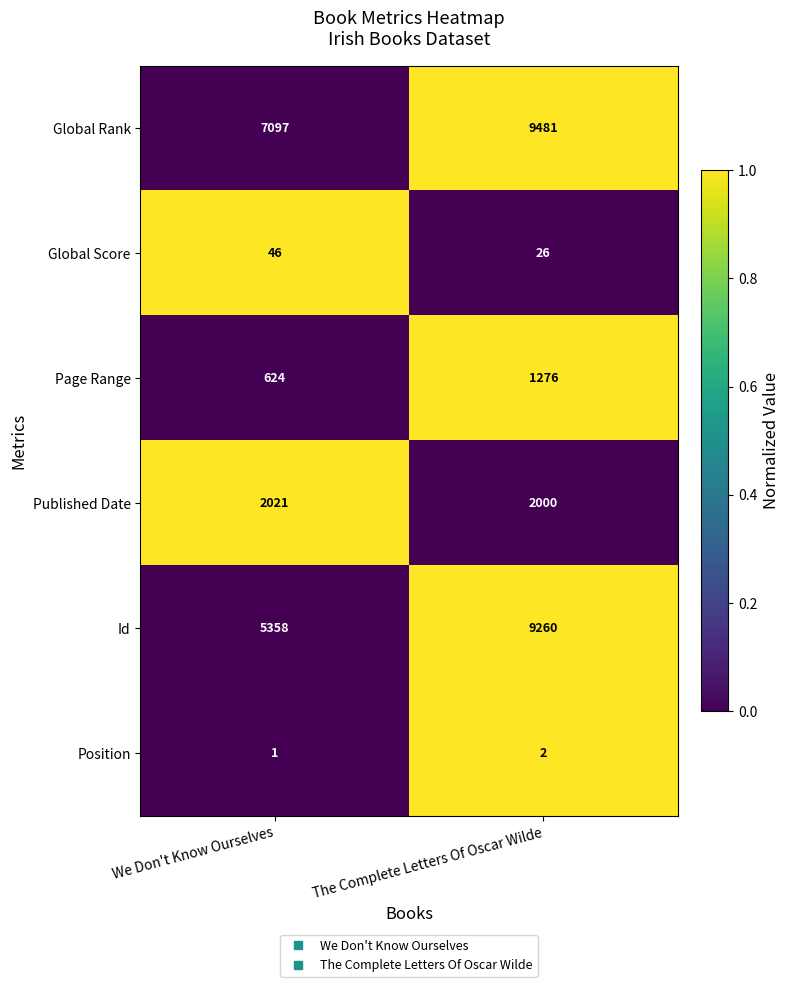

At which category is the sum across all series the highest?

The Complete Letters Of Oscar Wilde